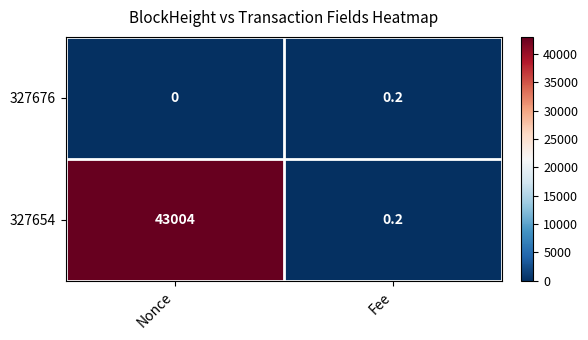

What is the difference between the maximum and minimum values in the 327654 series?

43003.8